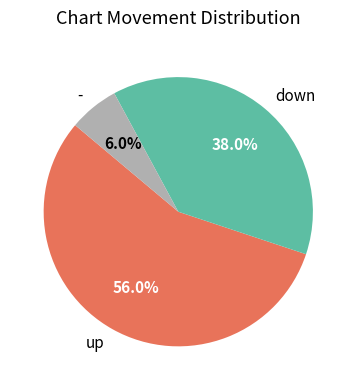

Count the number of slices in the pie.

3